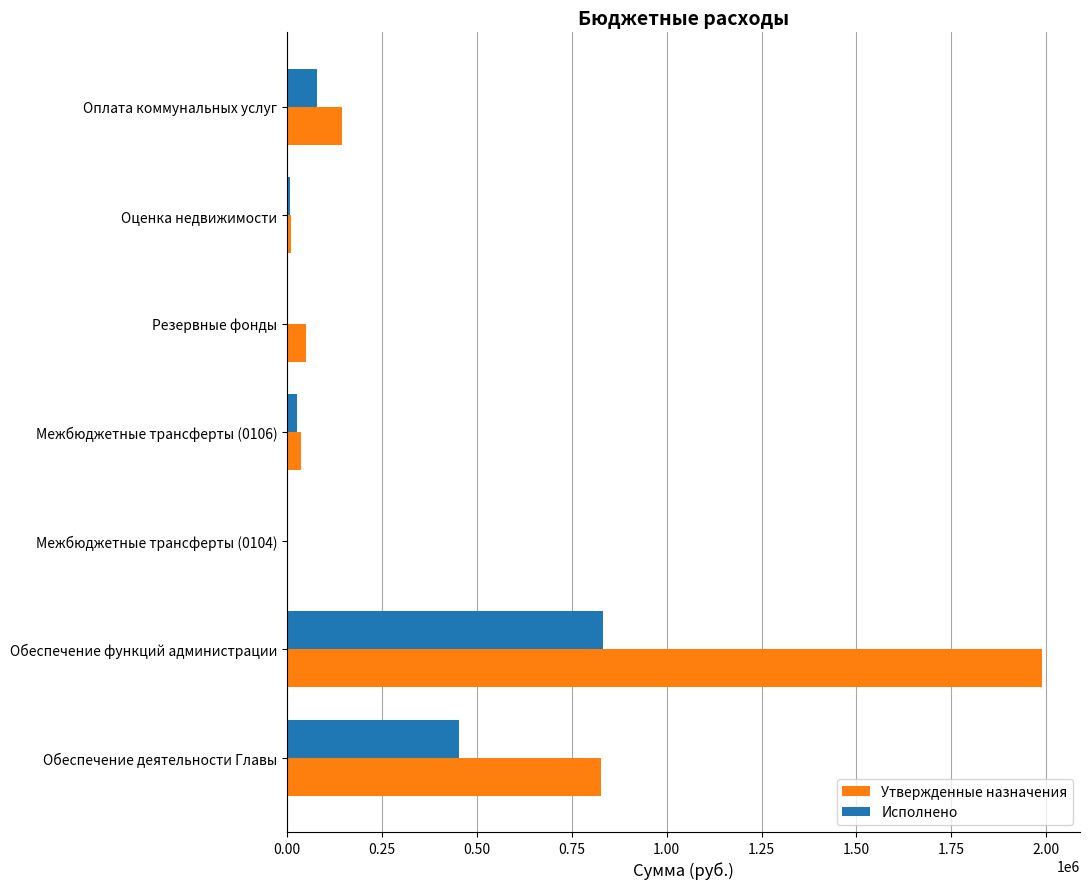

At which category is the sum across all series the highest?

Обеспечение функций администрации